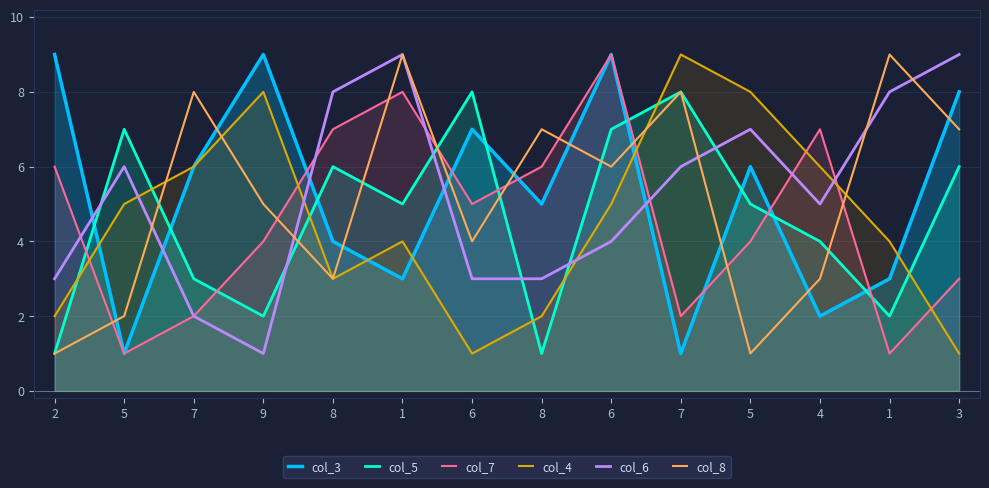

Where do col_7 and col_6 first cross each other?

2 and 5